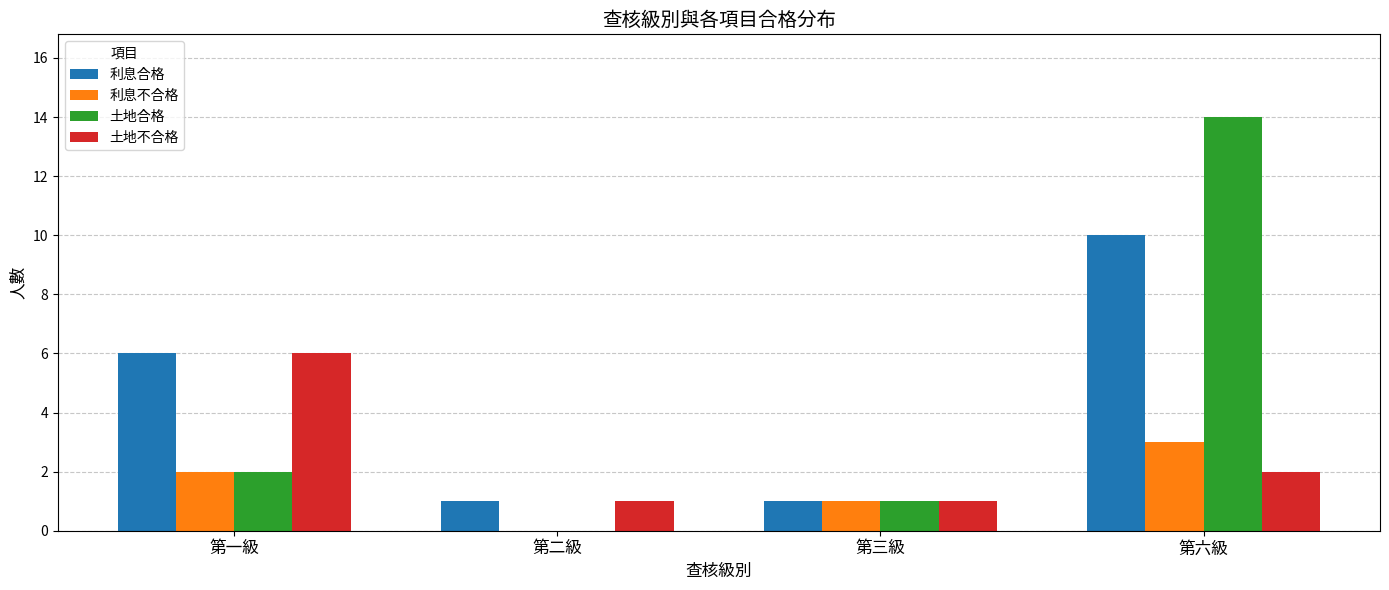

Reading left to right, extract all data points from this chart.

利息合格: 第一級=6	第二級=1	第三級=1	第六級=10
利息不合格: 第一級=2	第二級=0	第三級=1	第六級=3
土地合格: 第一級=2	第二級=0	第三級=1	第六級=14
土地不合格: 第一級=6	第二級=1	第三級=1	第六級=2